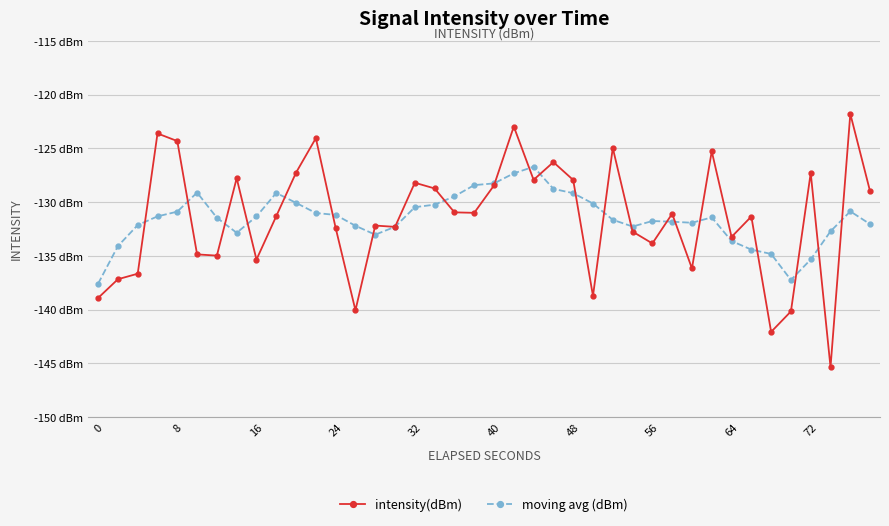

How many times do intensity(dBm) and moving avg (dBm) cross each other?

23